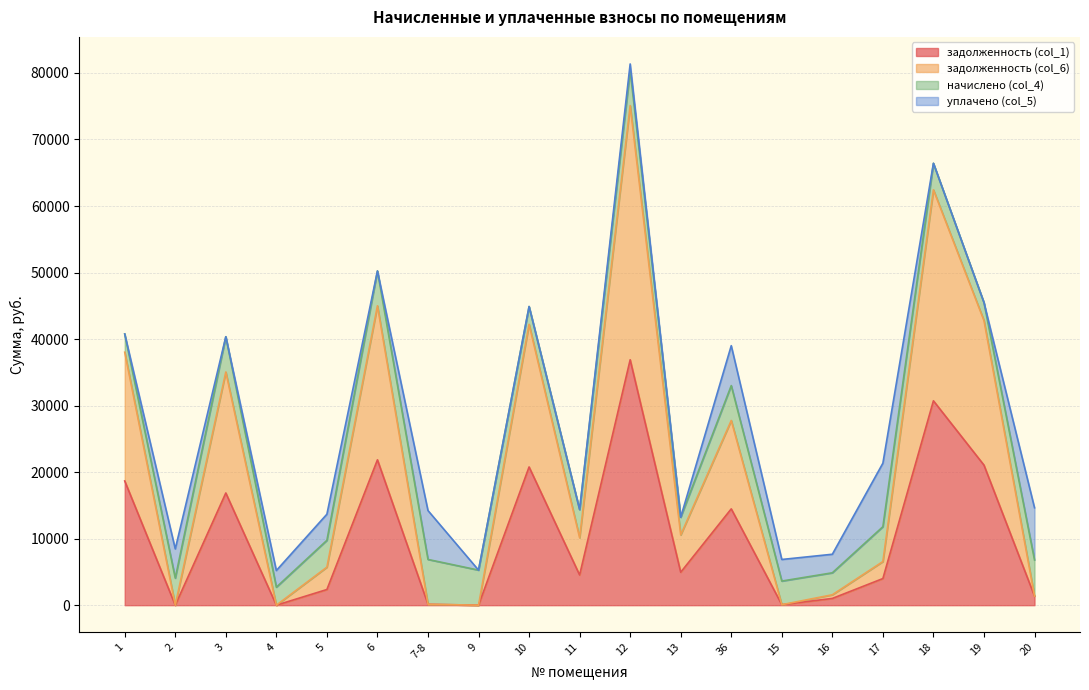

What is the total value across all series at 1?

40768.7